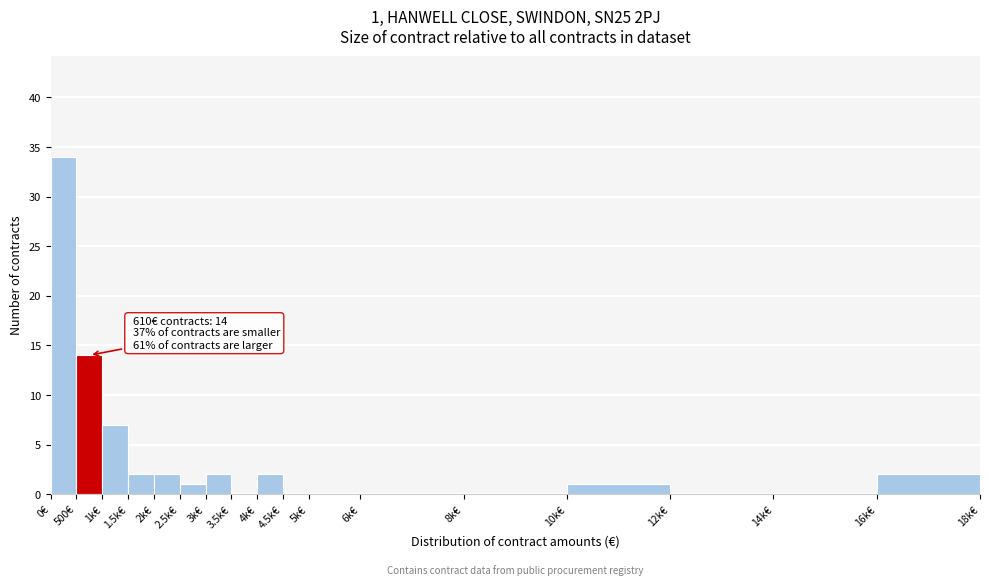

Reading left to right, what are all the values shown in this chart?

0€=34	500€=14	1k€=7	1.5k€=2	2k€=2	2.5k€=1	3k€=2	3.5k€=0	4k€=2	4.5k€=0	5k€=0	6k€=0	8k€=0	10k€=1	12k€=0	14k€=0	16k€=2